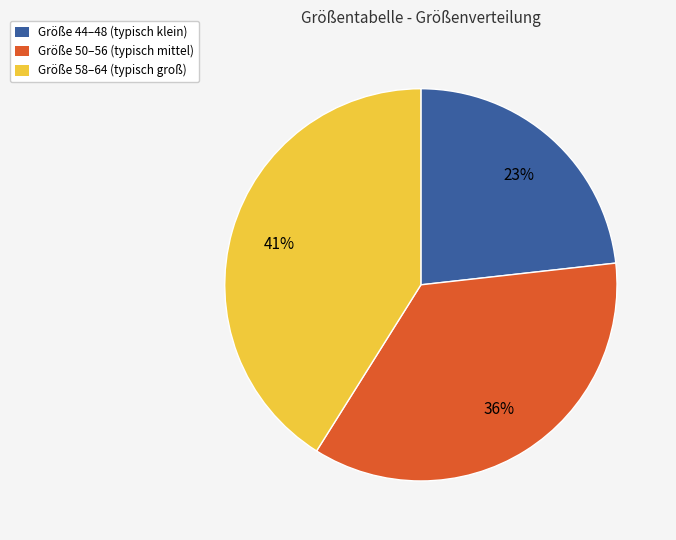

To the nearest percent, what is the difference between the largest and smallest slice percentages?

18%